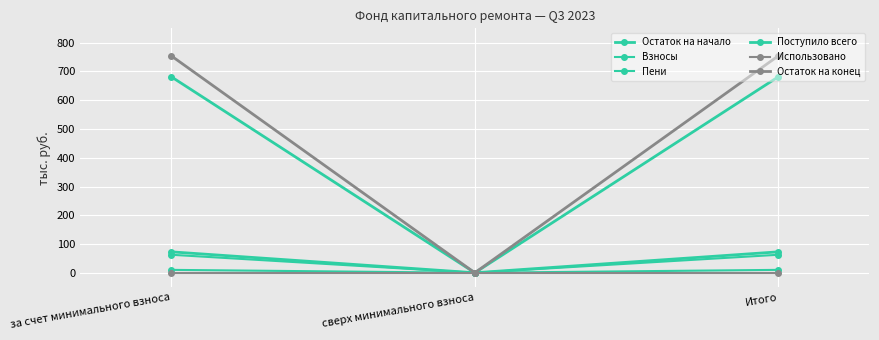

At which category is the sum across all series the highest?

за счет минимального взноса